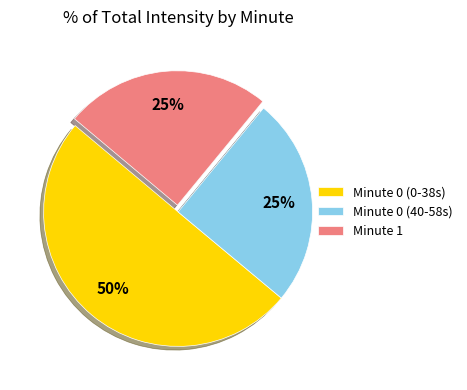

Which slice is the largest?

Minute 0 (0-38s)